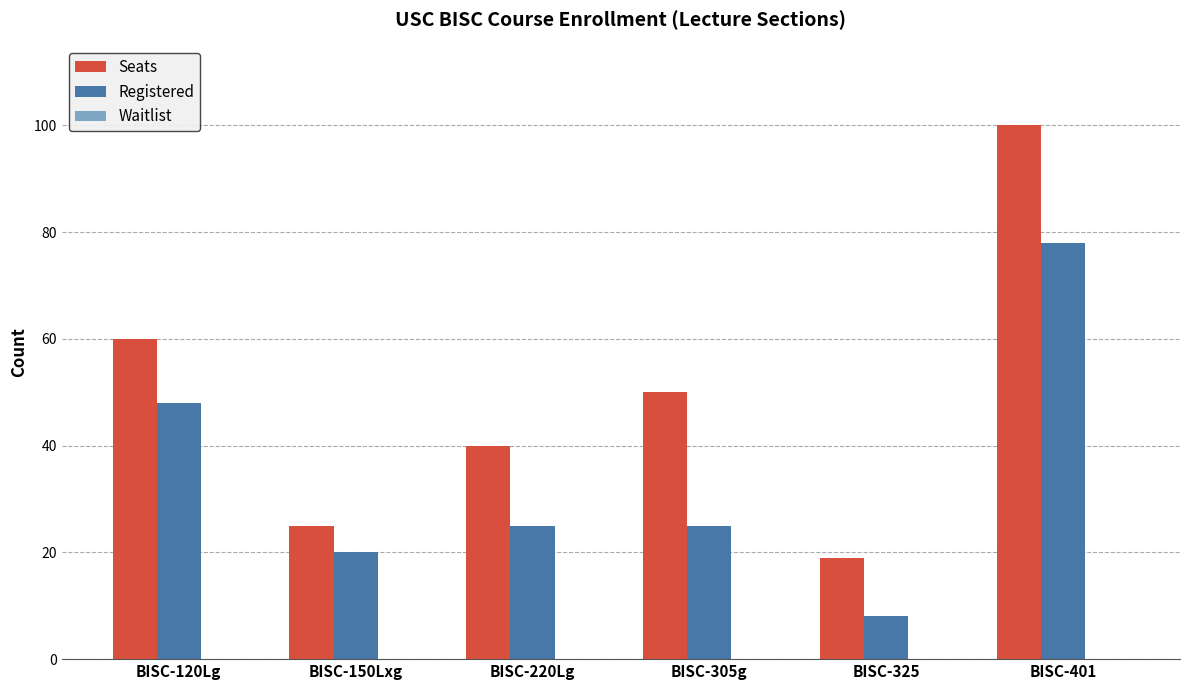

Is it true that Seats equals 12 at BISC-220Lg?

False